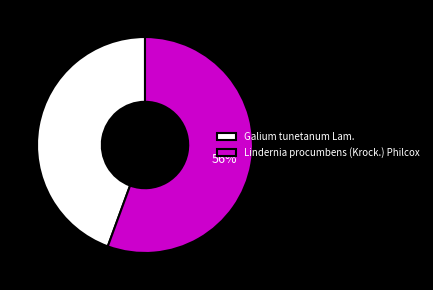

True or false: Lindernia procumbens (Krock.) Philcox accounts for 69% of the total.

False